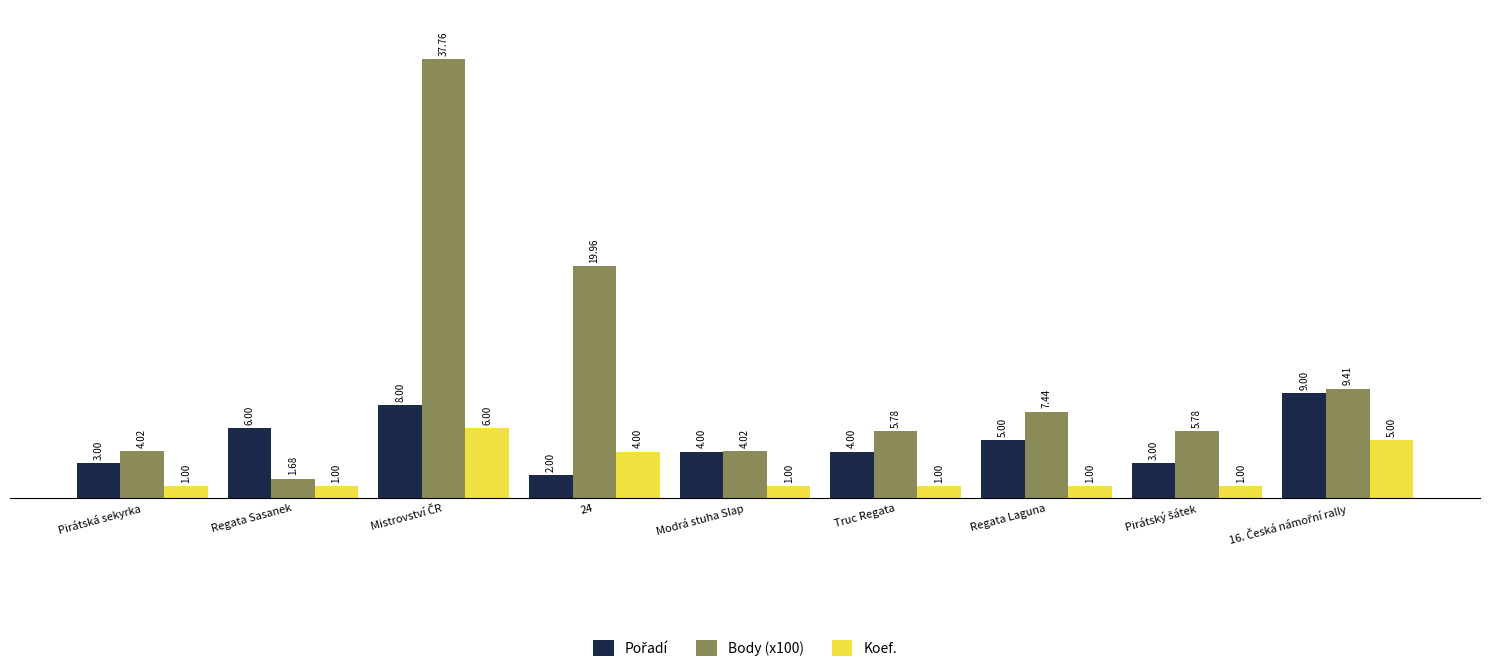

Which series has the largest total across all categories?

Body (x100)